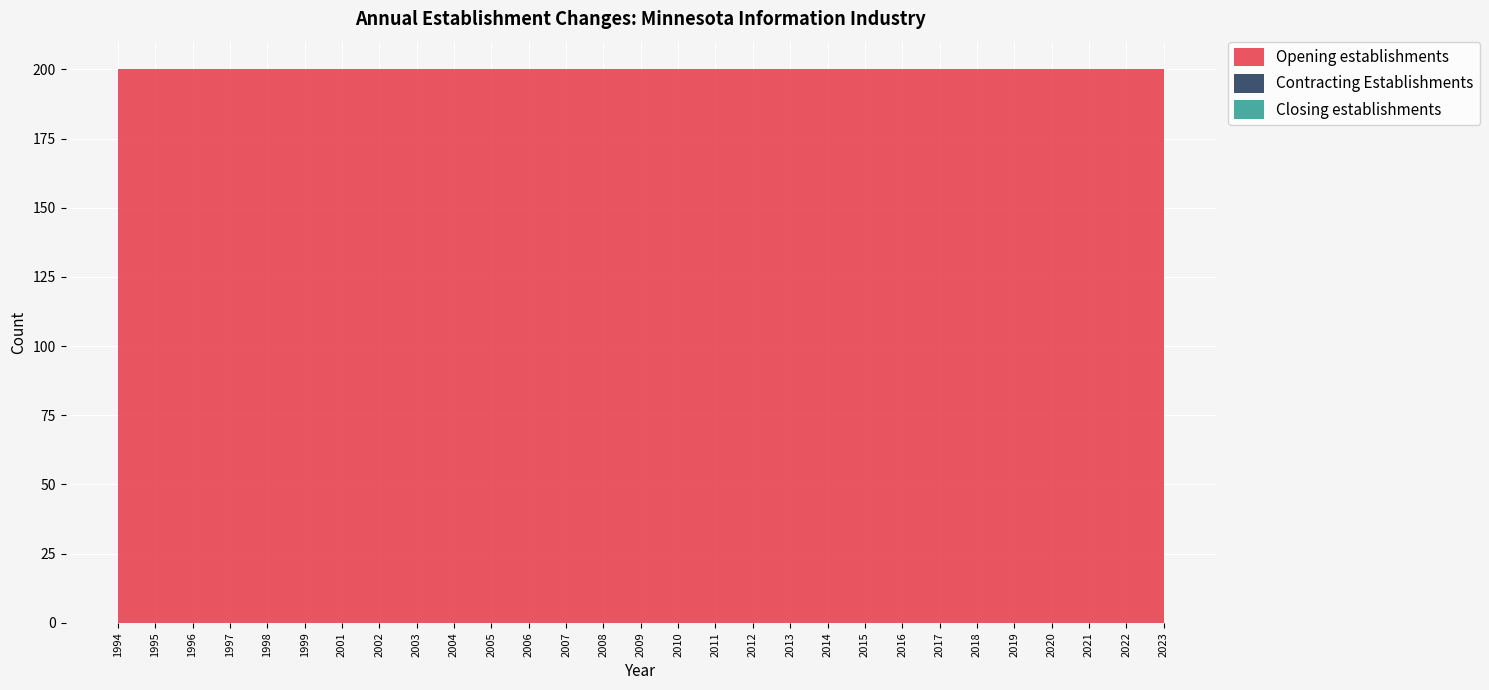

Reading left to right, list all the values displayed in this chart.

Opening establishments: 200	200	200	200	200	200	200	200	200	200	200	200	200	200	200	200	200	200	200	200	200	200	200	200	200	200	200	200	200
Contracting Establishments: 0	0	0	0	0	0	0	0	0	0	0	0	0	0	0	0	0	0	0	0	0	0	0	0	0	0	0	0	0
Closing establishments: 0	0	0	0	0	0	0	0	0	0	0	0	0	0	0	0	0	0	0	0	0	0	0	0	0	0	0	0	0